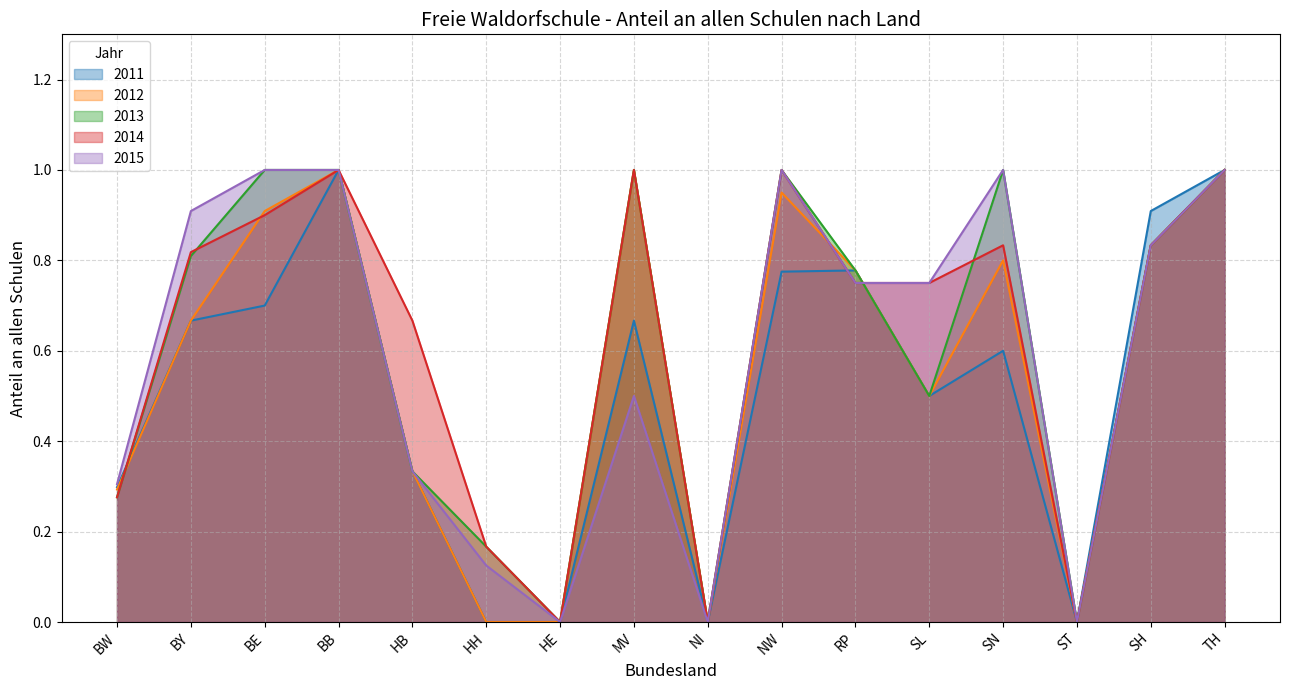

Reading right to left, transcribe all the data shown in this chart.

2011: TH=1.0	SH=0.9	ST=0.0	SN=0.6	SL=0.5	RP=0.8	NW=0.8	NI=0.0	MV=0.7	HE=0.0	HH=0.0	HB=0.3	BB=1.0	BE=0.7	BY=0.7	BW=0.3
2012: TH=1.0	SH=0.8	ST=0.0	SN=0.8	SL=0.5	RP=0.8	NW=0.9	NI=0.0	MV=1.0	HE=0.0	HH=0.0	HB=0.3	BB=1.0	BE=0.9	BY=0.7	BW=0.3
2013: TH=1.0	SH=0.8	ST=0.0	SN=1.0	SL=0.5	RP=0.8	NW=1.0	NI=0.0	MV=1.0	HE=0.0	HH=0.2	HB=0.3	BB=1.0	BE=1.0	BY=0.8	BW=0.3
2014: TH=1.0	SH=0.8	ST=0.0	SN=0.8	SL=0.8	RP=0.8	NW=1.0	NI=0.0	MV=1.0	HE=0.0	HH=0.2	HB=0.7	BB=1.0	BE=0.9	BY=0.8	BW=0.3
2015: TH=1.0	SH=0.8	ST=0.0	SN=1.0	SL=0.8	RP=0.8	NW=1.0	NI=0.0	MV=0.5	HE=0.0	HH=0.1	HB=0.3	BB=1.0	BE=1.0	BY=0.9	BW=0.3